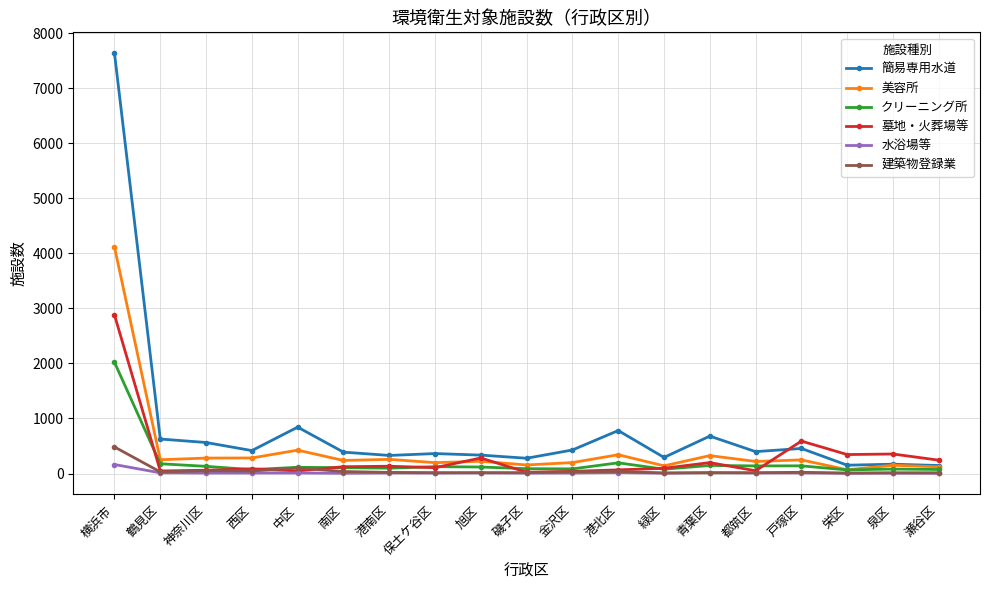

In 水浴場等, how many points are higher than both neighbors (excluding endpoints)?

7